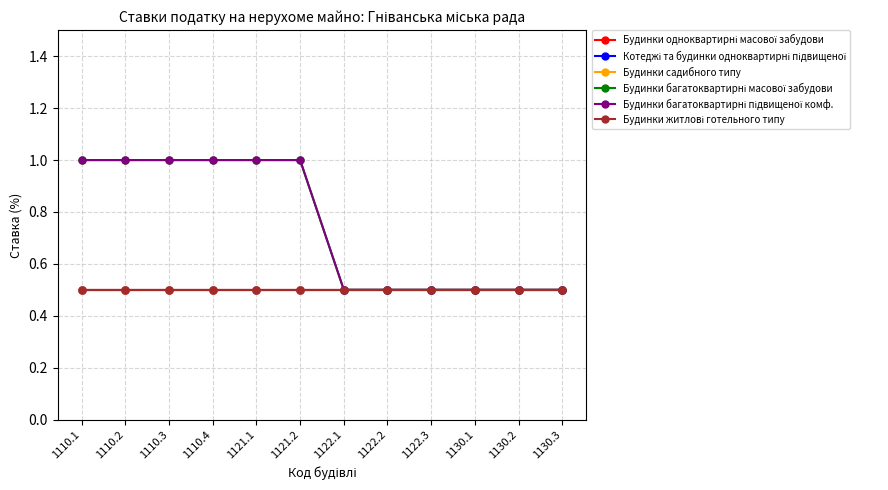

Which series has the largest total across all categories?

Будинки багатоквартирні масової забудови